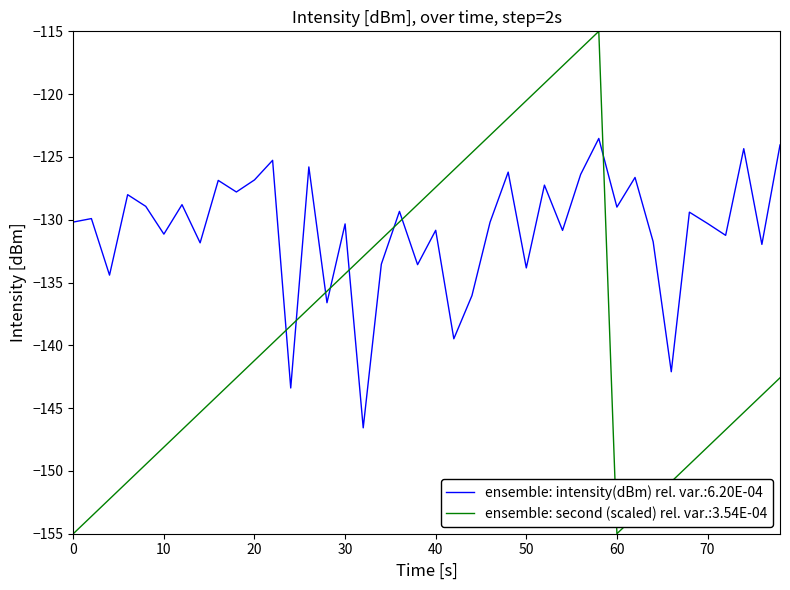

List the series in order of their peak value, highest first.

ensemble: second (scaled) rel. var.:3.54E-04, ensemble: intensity(dBm) rel. var.:6.20E-04